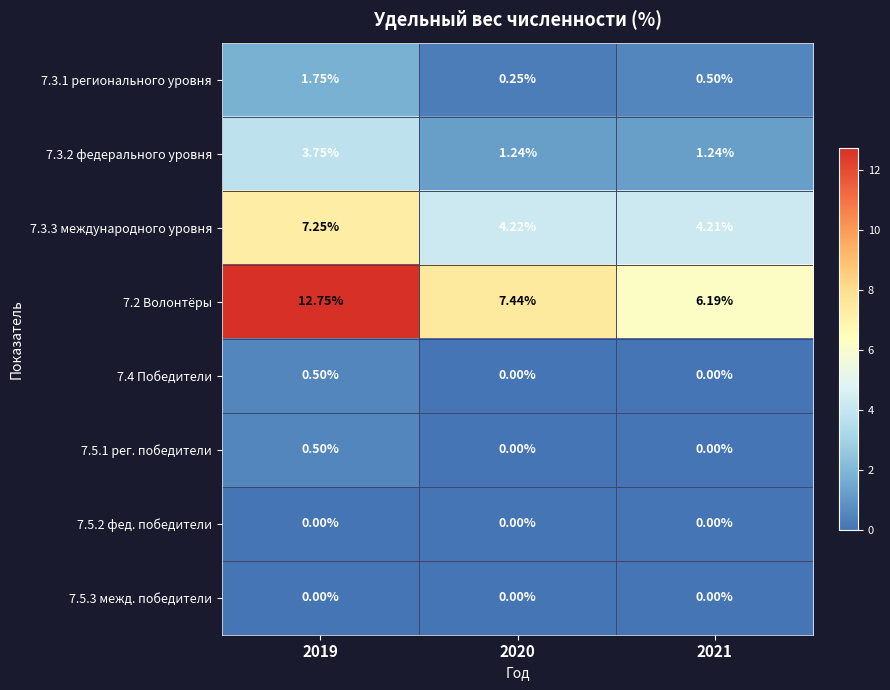

Between 2020 and 2021, which is larger?

2021